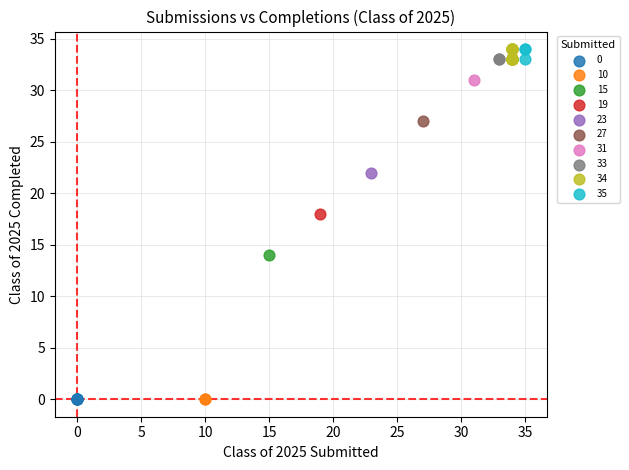

What are all the series names shown in the legend?

0, 10, 15, 19, 23, 27, 31, 33, 34, 35